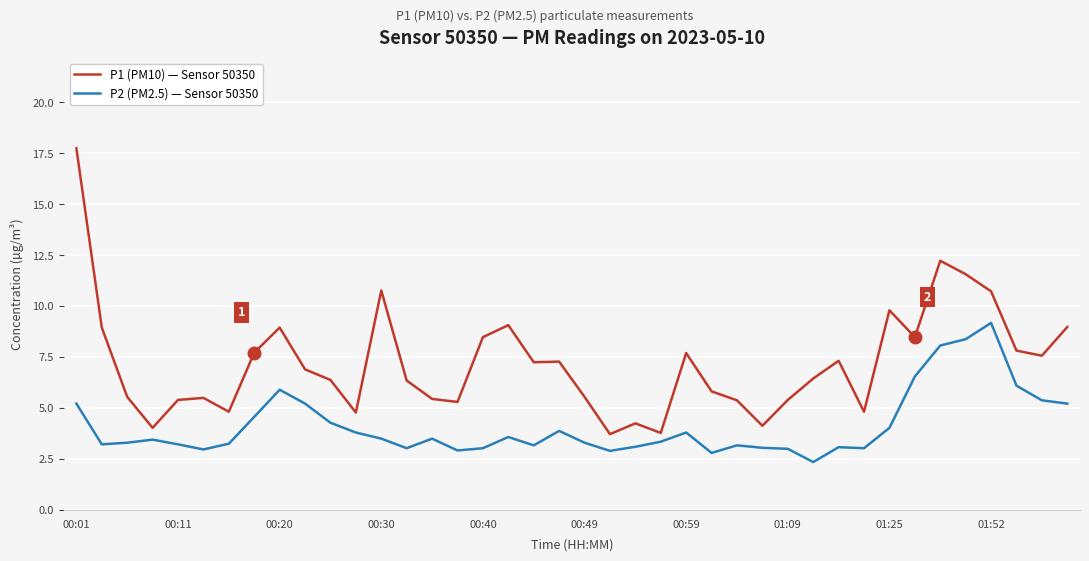

Which series has the largest range (max minus min)?

P1 (PM10) — Sensor 50350